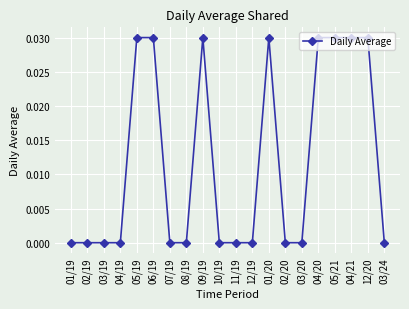

What is the label of the 18th point from the left?

04/21